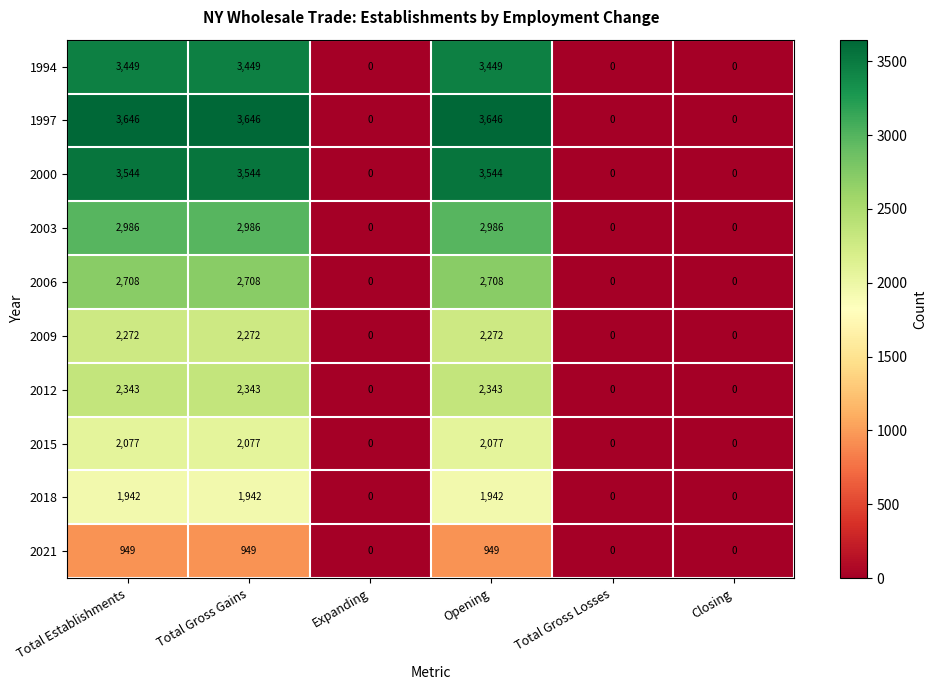

What is the sum of all 1997 values?

10938